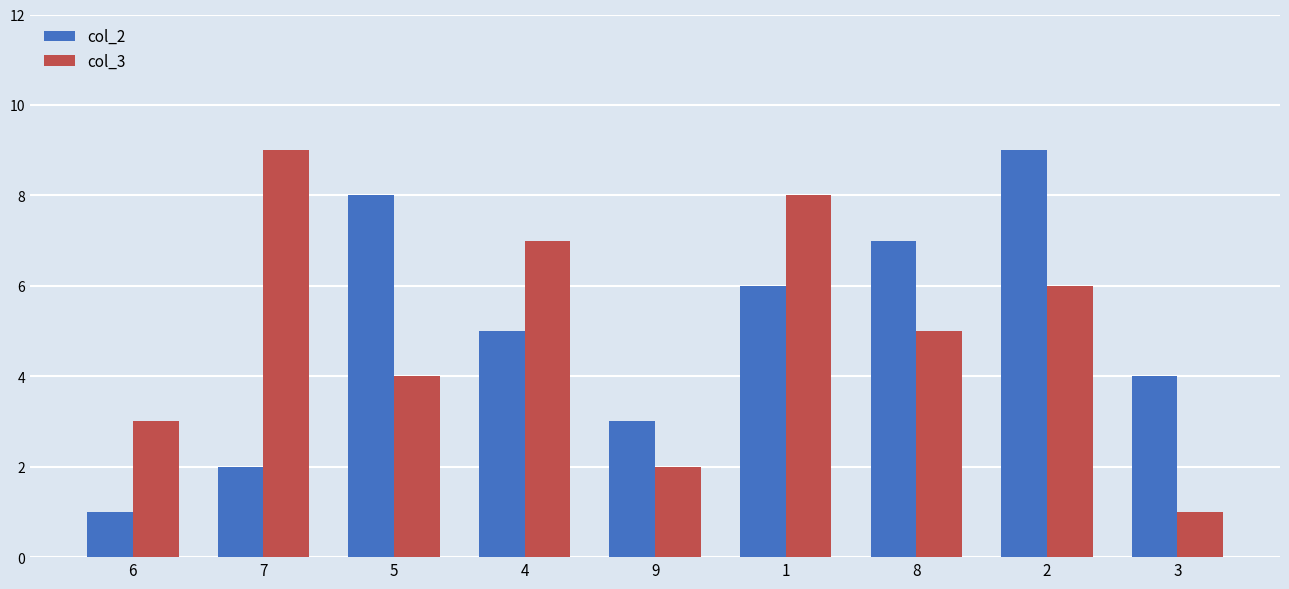

Is it true that col_2 equals 2 at 7?

True